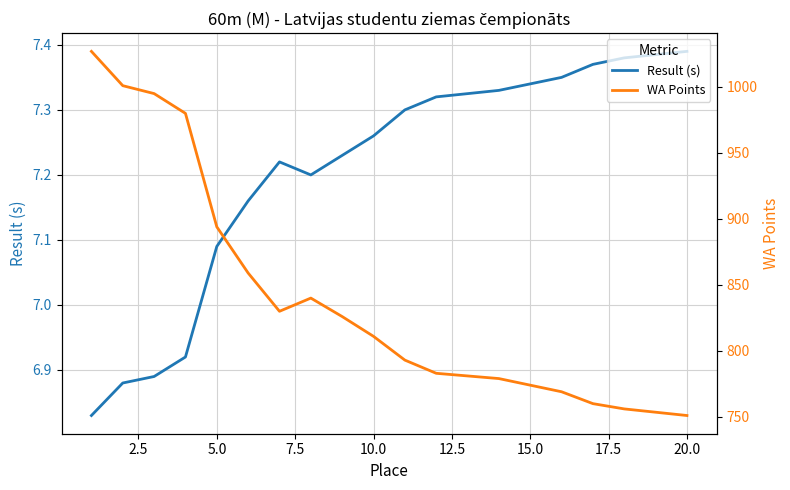

True or false: WA Points and Result (s) intersect in this chart.

False